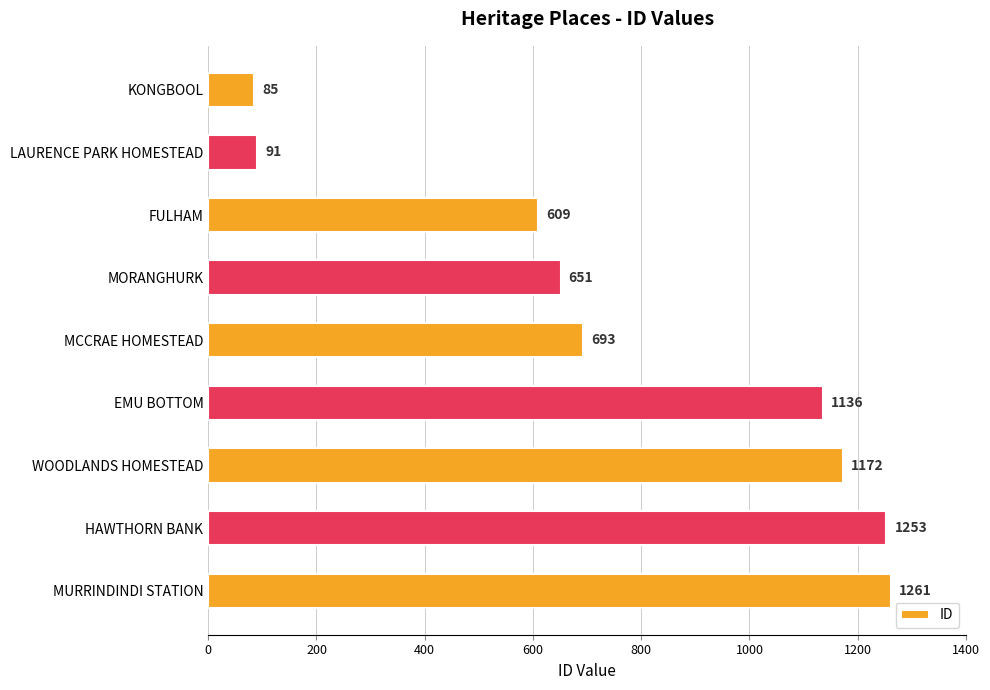

The value at EMU BOTTOM is 1136. True or false?

True